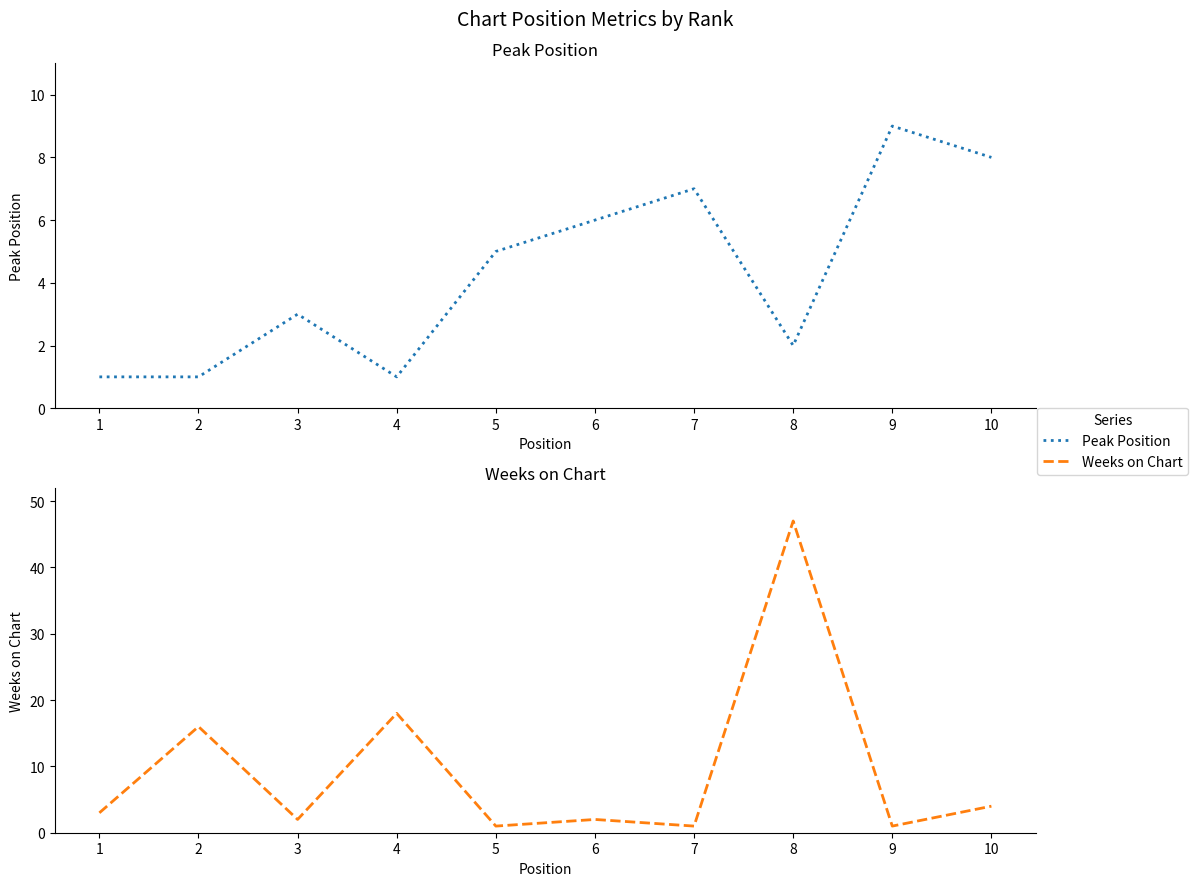

What are all the series names shown in the legend?

Peak Position, Weeks on Chart